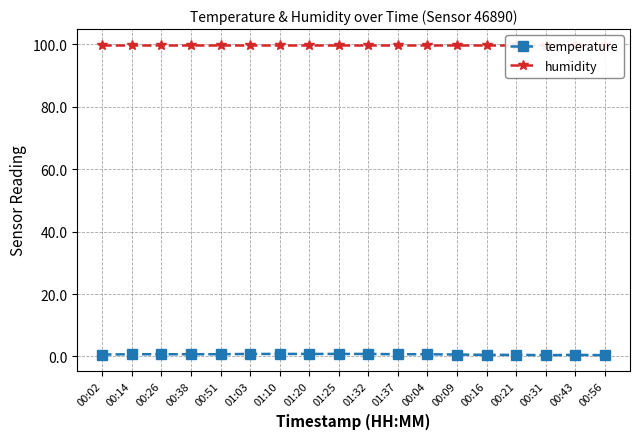

Rank the categories by humidity value from highest to lowest.

00:02, 00:14, 00:26, 00:38, 00:51, 01:03, 01:10, 01:20, 01:25, 01:32, 01:37, 00:04, 00:09, 00:16, 00:21, 00:31, 00:43, 00:56